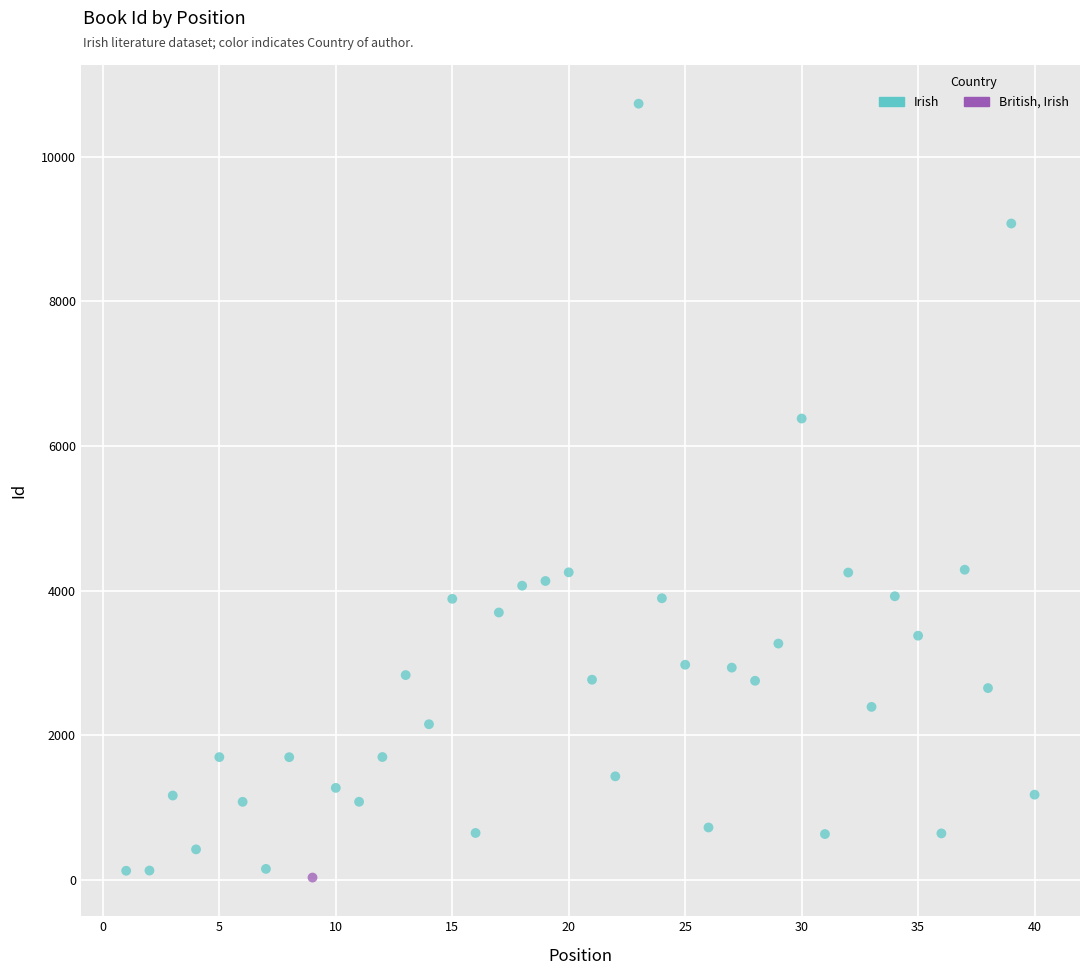

What are all the series names shown in the legend?

Irish, British, Irish